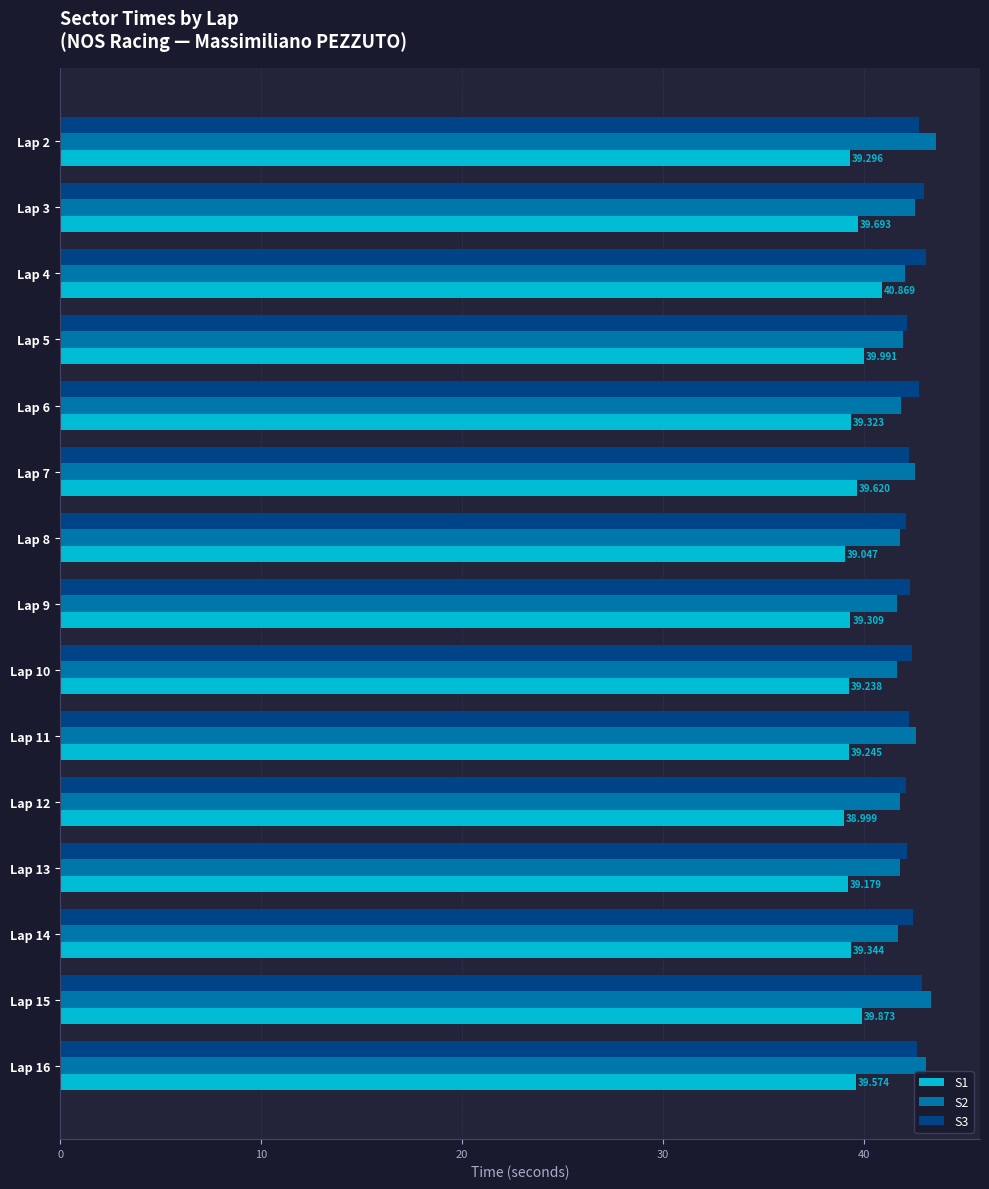

What are all the series names shown in the legend?

S1, S2, S3